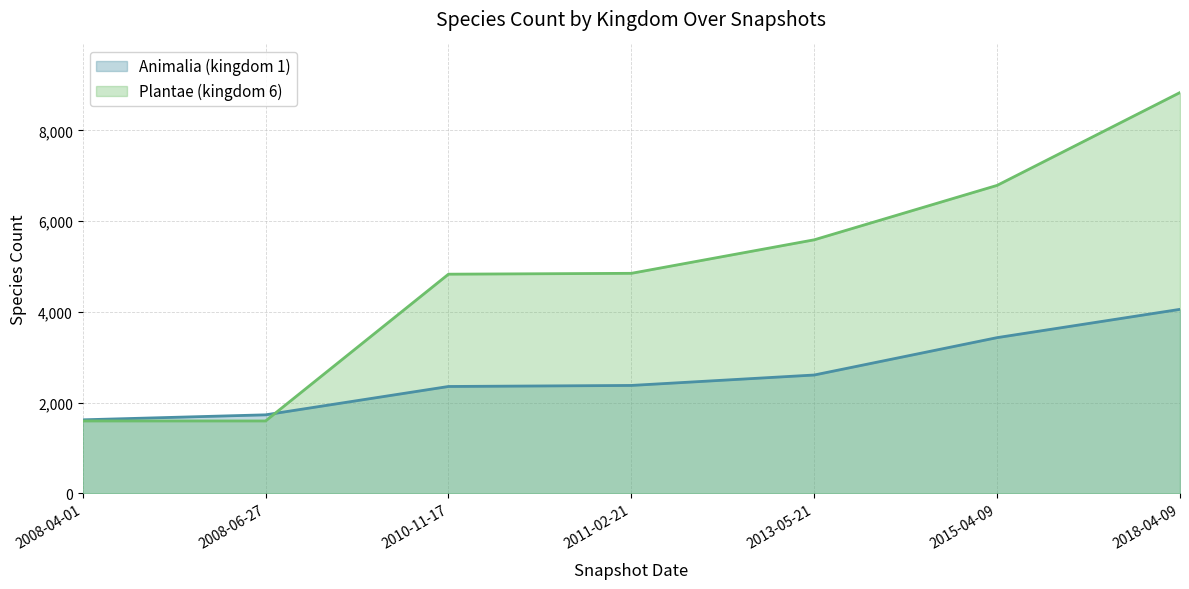

Which label corresponds to the smallest value in the chart?

2008-04-01